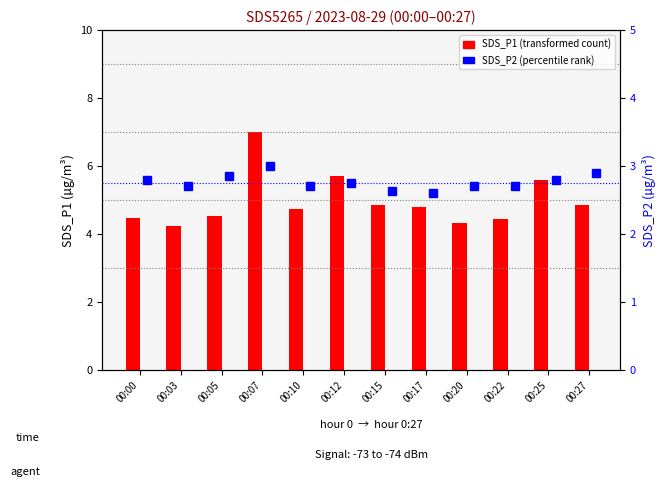

What is the value of the SDS_P1 bar at the 7th from the left?

4.8